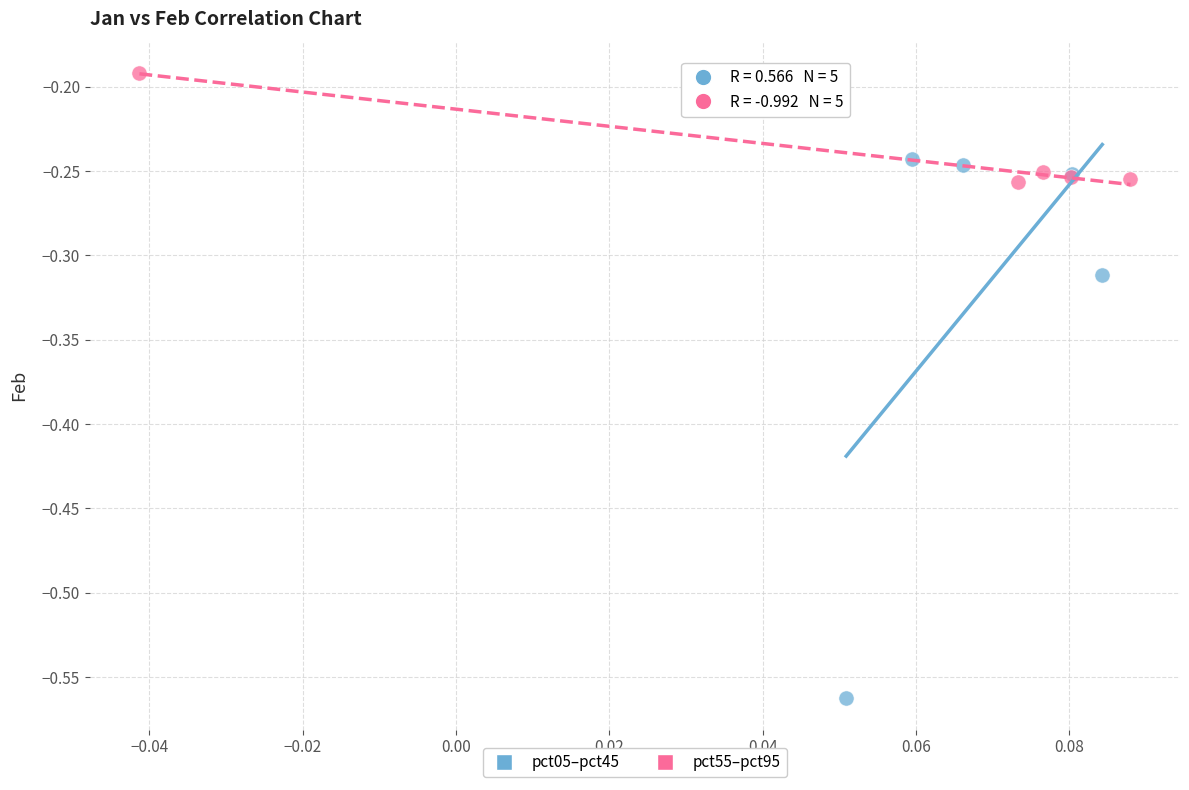

Which series has the widest spread of Y values?

pct05–pct45